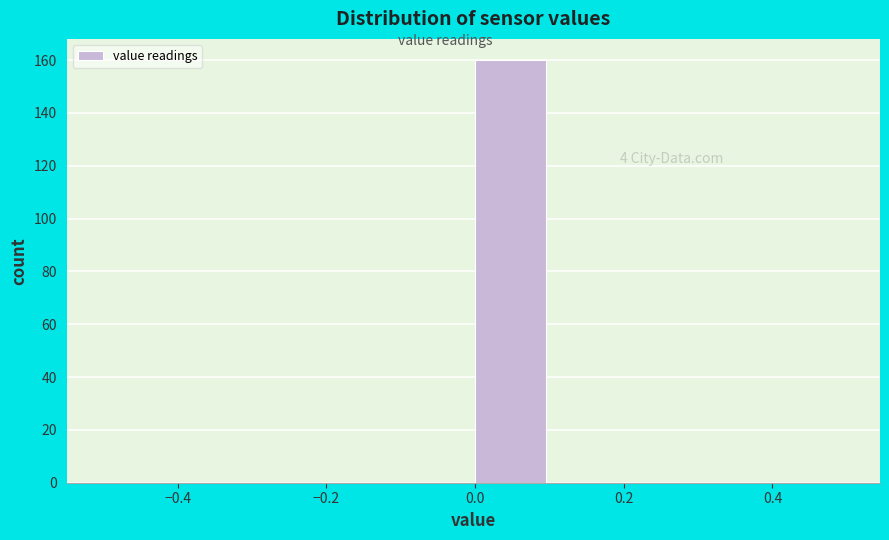

Over which range of the x-axis is the bar tallest?

0.0 to 0.1